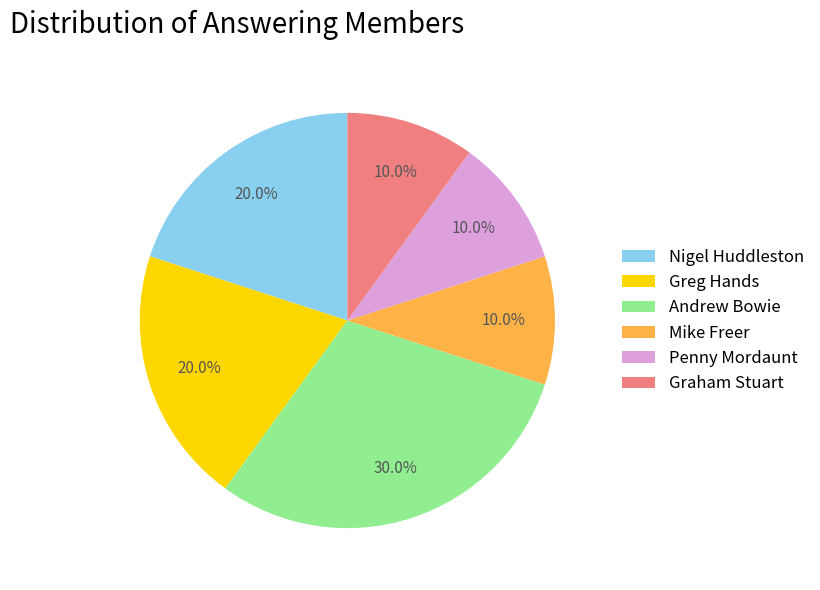

Which has a higher value, Mike Freer or Greg Hands?

Greg Hands